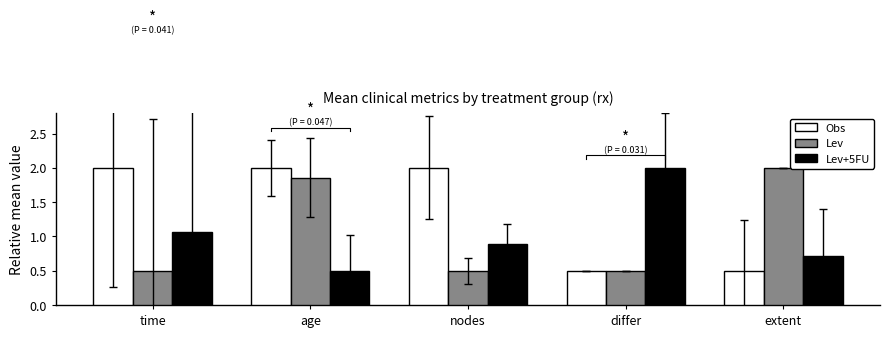

The Obs series shows 0.5 at differ. True or false?

True